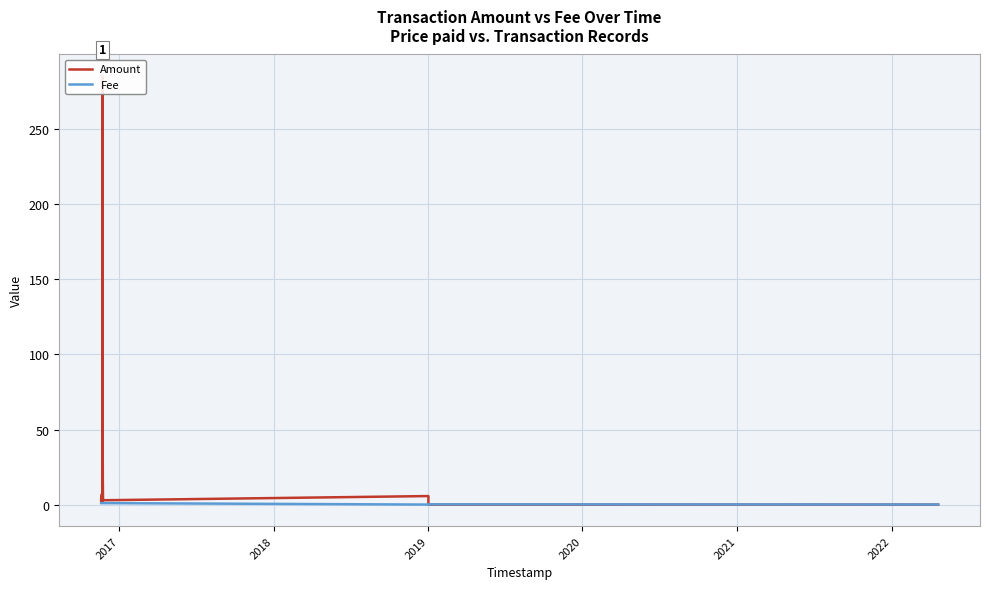

How many interior local valleys does the Fee series have?

1